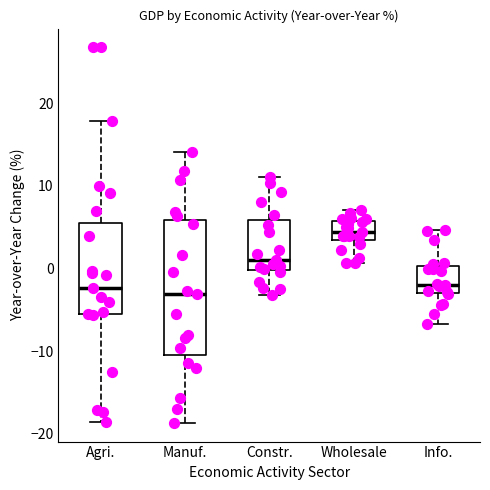

Where does the median line of the box for Constr. sit on the y-axis? The values are not printed on the chart, so give them approximately, as read against the axis.

1